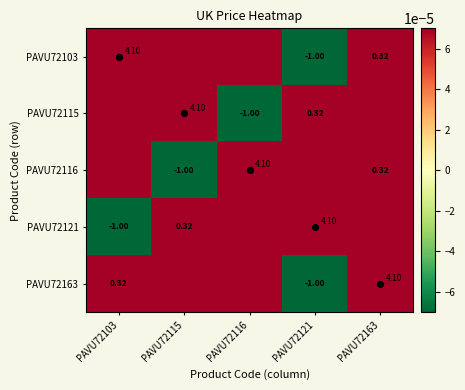

What is the difference between the highest and lowest values at PAVU72103?

1.3